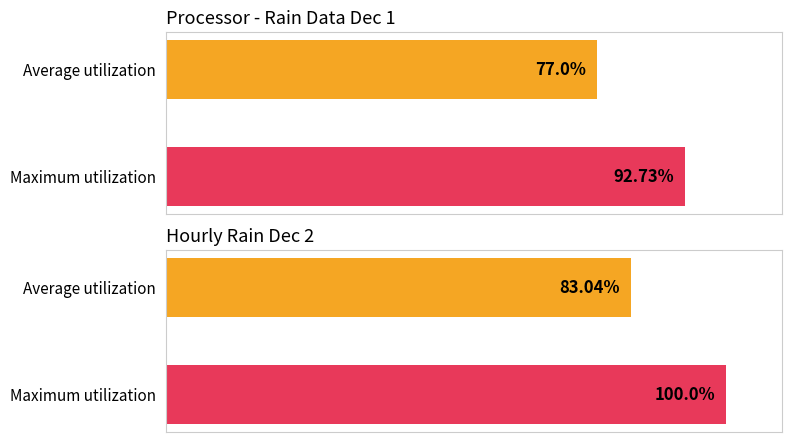

List the labels in order of value, largest first.

Maximum utilization, Average utilization